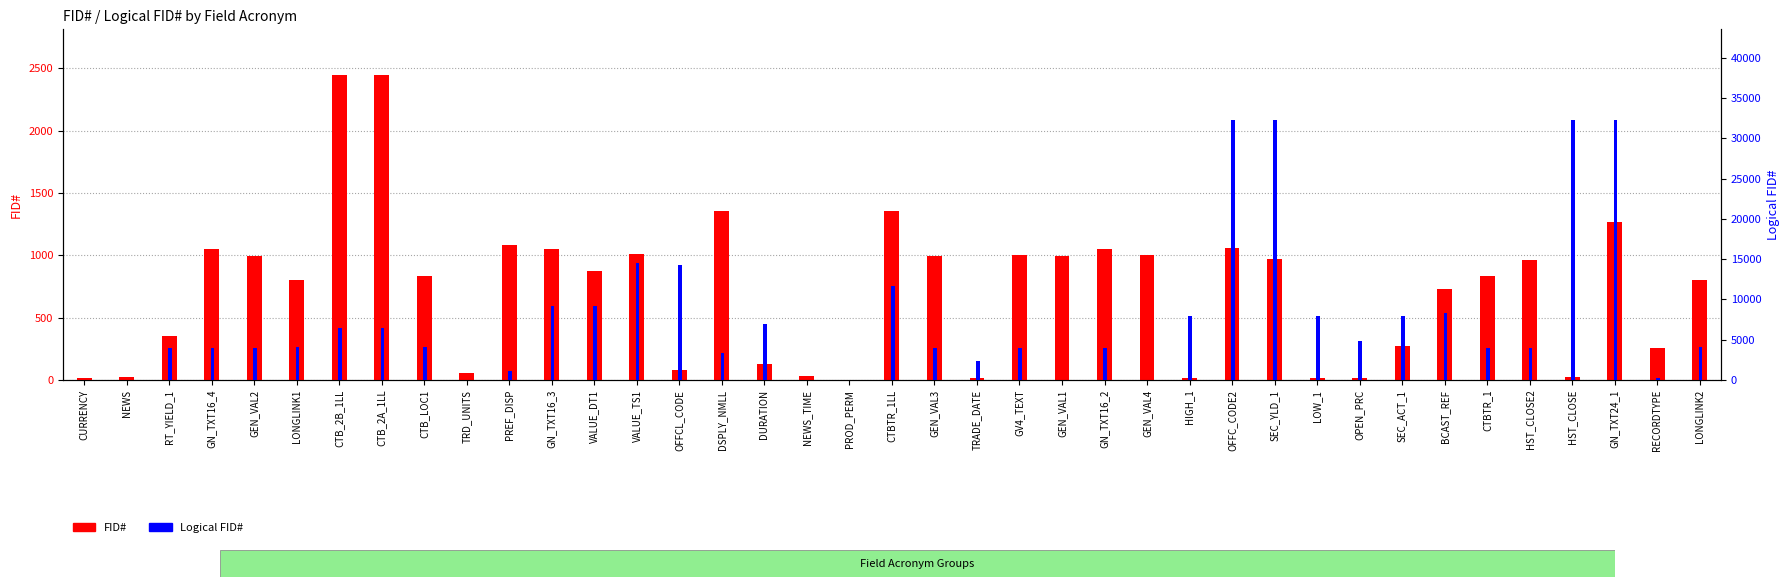

What are all the series names shown in the legend?

FID#, Logical FID#